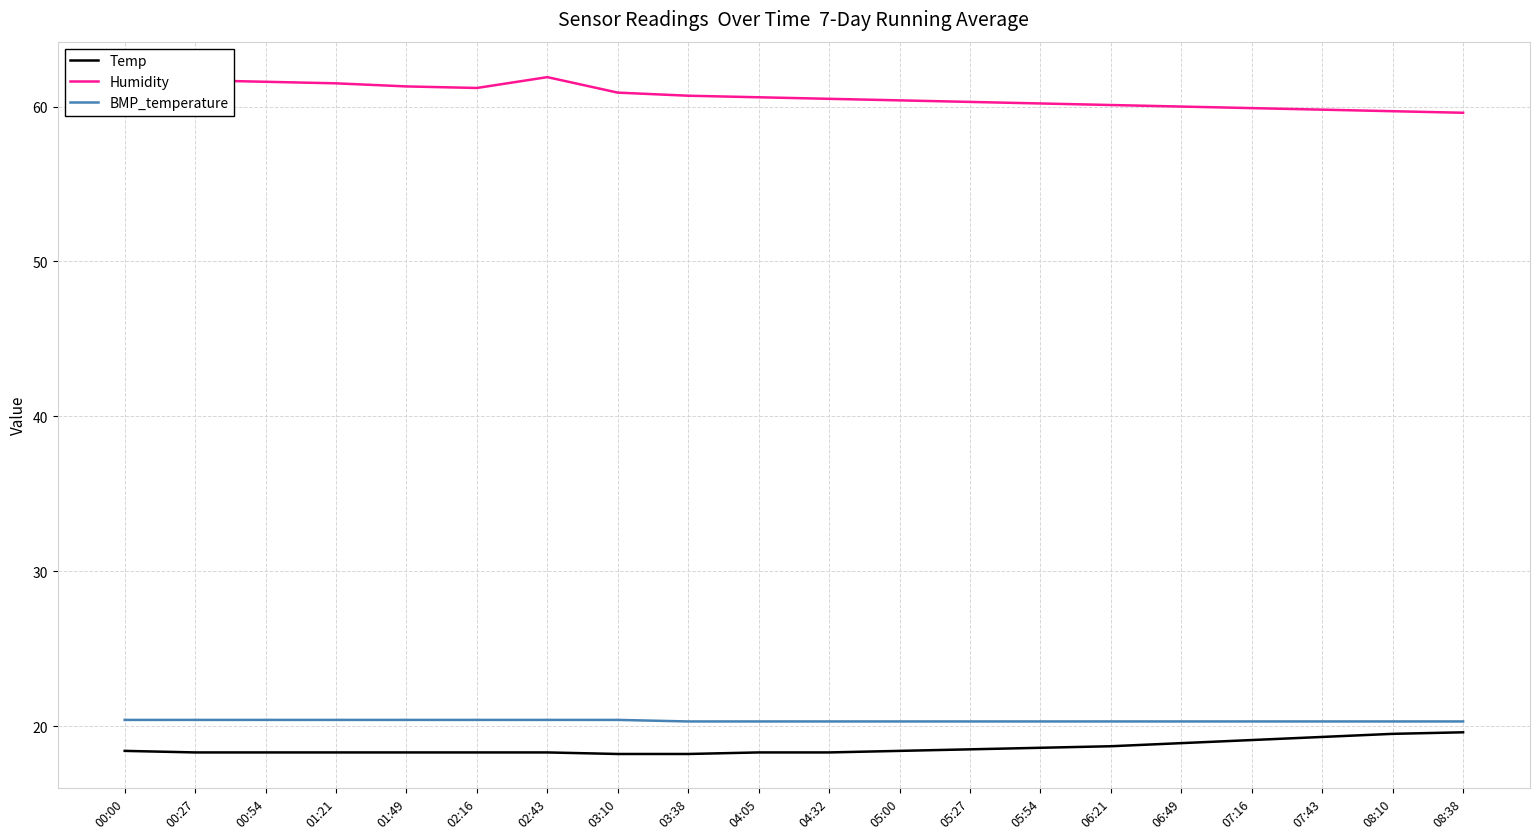

Between 02:16 and 08:10, which series saw the biggest shift?

Humidity